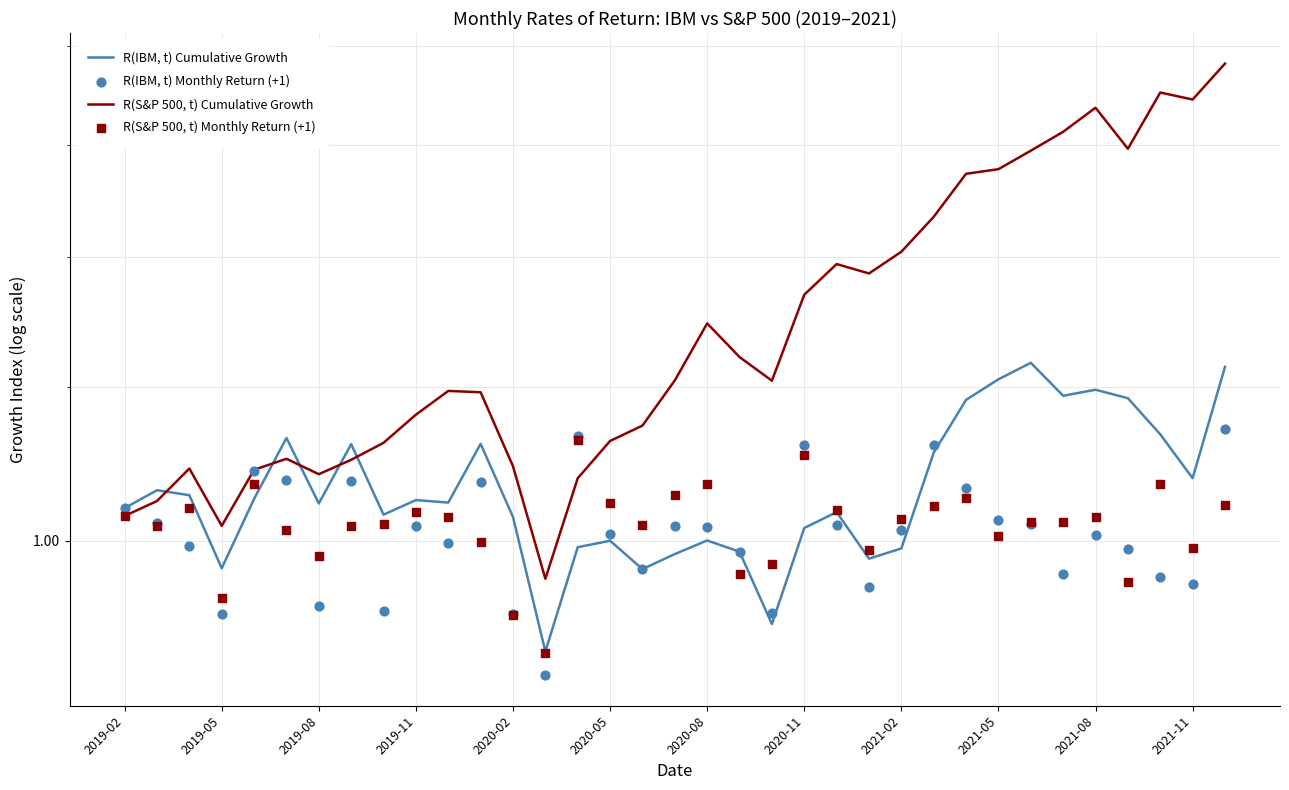

At how many categories does at least one series exceed 1?

34